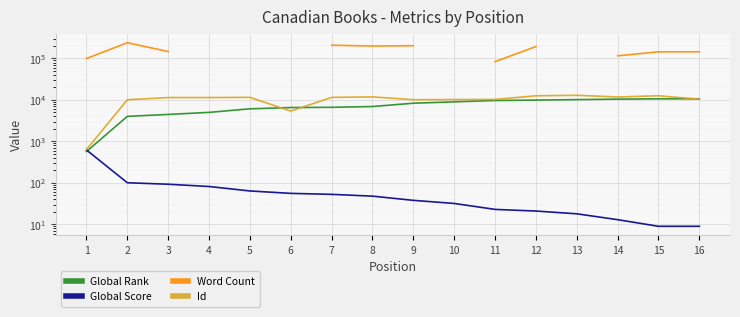

The Word Count series shows 126242.2 at 8. True or false?

False